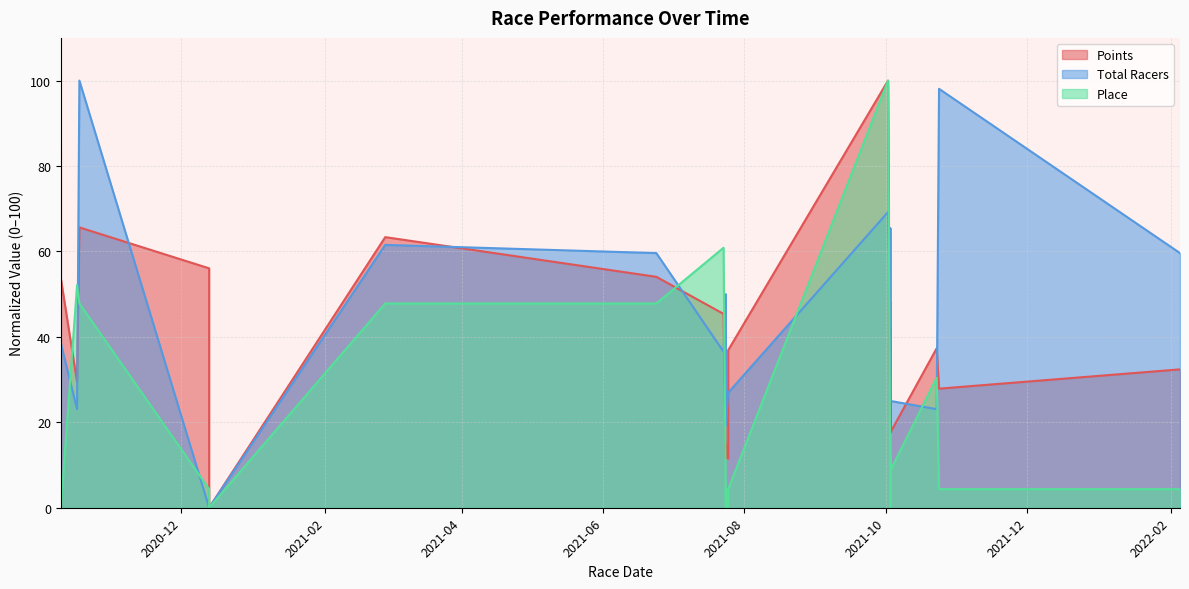

At which category does Total Racers reach its first local valley?

2020-10-17